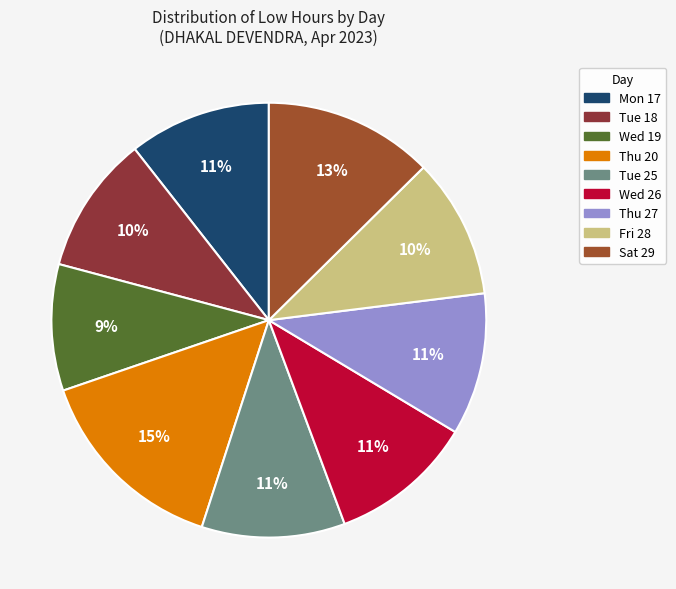

How many segments does this pie chart have?

9